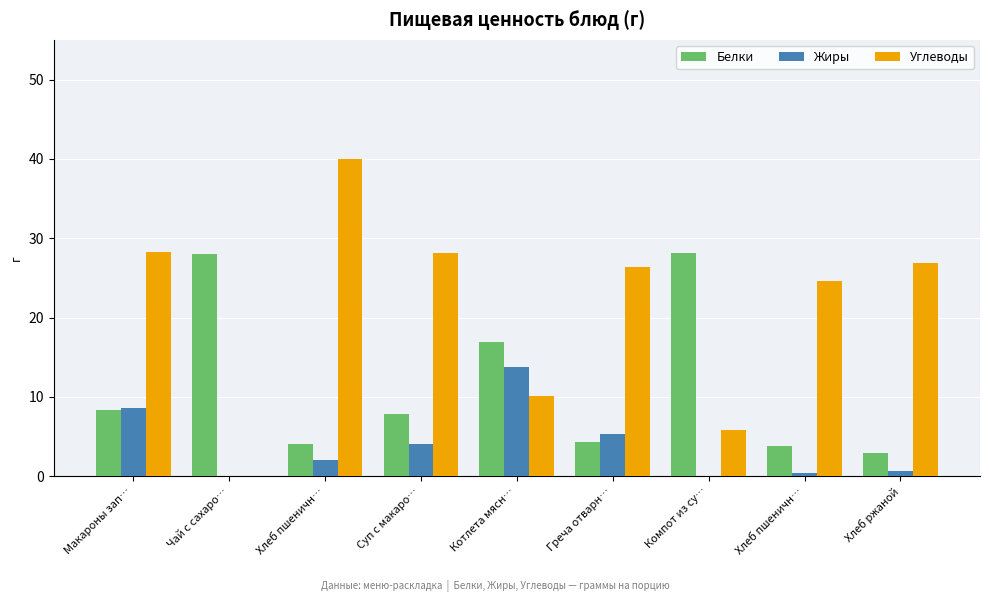

Reading right to left, what are all the values shown in this chart?

Белки: Хлеб ржаной=2.9	Хлеб пшеничн…=3.8	Компот из су…=28.1	Греча отварн…=4.3	Котлета мясн…=16.9	Суп с макаро…=7.9	Хлеб пшеничн…=4.0	Чай с сахаро…=28.0	Макароны зап…=8.3
Жиры: Хлеб ржаной=0.6	Хлеб пшеничн…=0.4	Компот из су…=0.0	Греча отварн…=5.3	Котлета мясн…=13.8	Суп с макаро…=4.1	Хлеб пшеничн…=2.0	Чай с сахаро…=0.0	Макароны зап…=8.6
Углеводы: Хлеб ржаной=26.9	Хлеб пшеничн…=24.6	Компот из су…=5.8	Греча отварн…=26.4	Котлета мясн…=10.1	Суп с макаро…=28.1	Хлеб пшеничн…=40.0	Чай с сахаро…=0.0	Макароны зап…=28.2